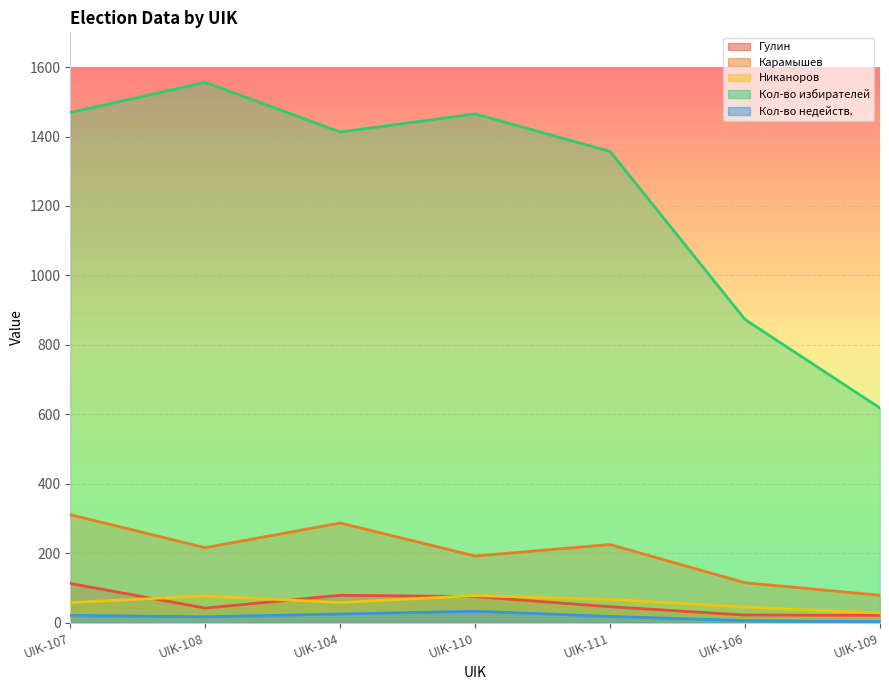

Rank the categories by Кол-во недейств. value from lowest to highest.

UIK-109, UIK-106, UIK-108, UIK-111, UIK-107, UIK-104, UIK-110